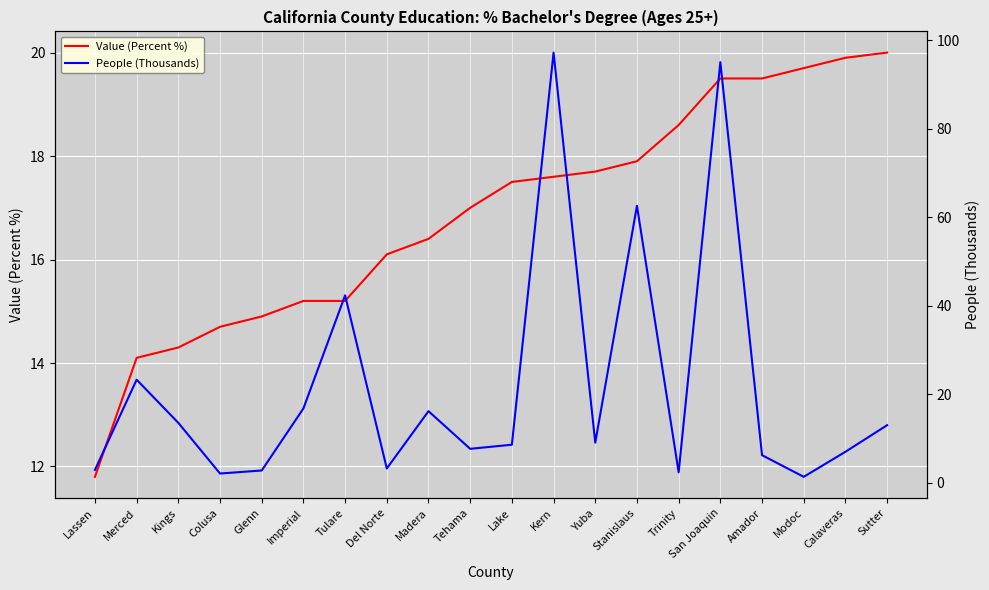

What is the difference between the People (Thousands) values at Calaveras and Trinity?

4.6